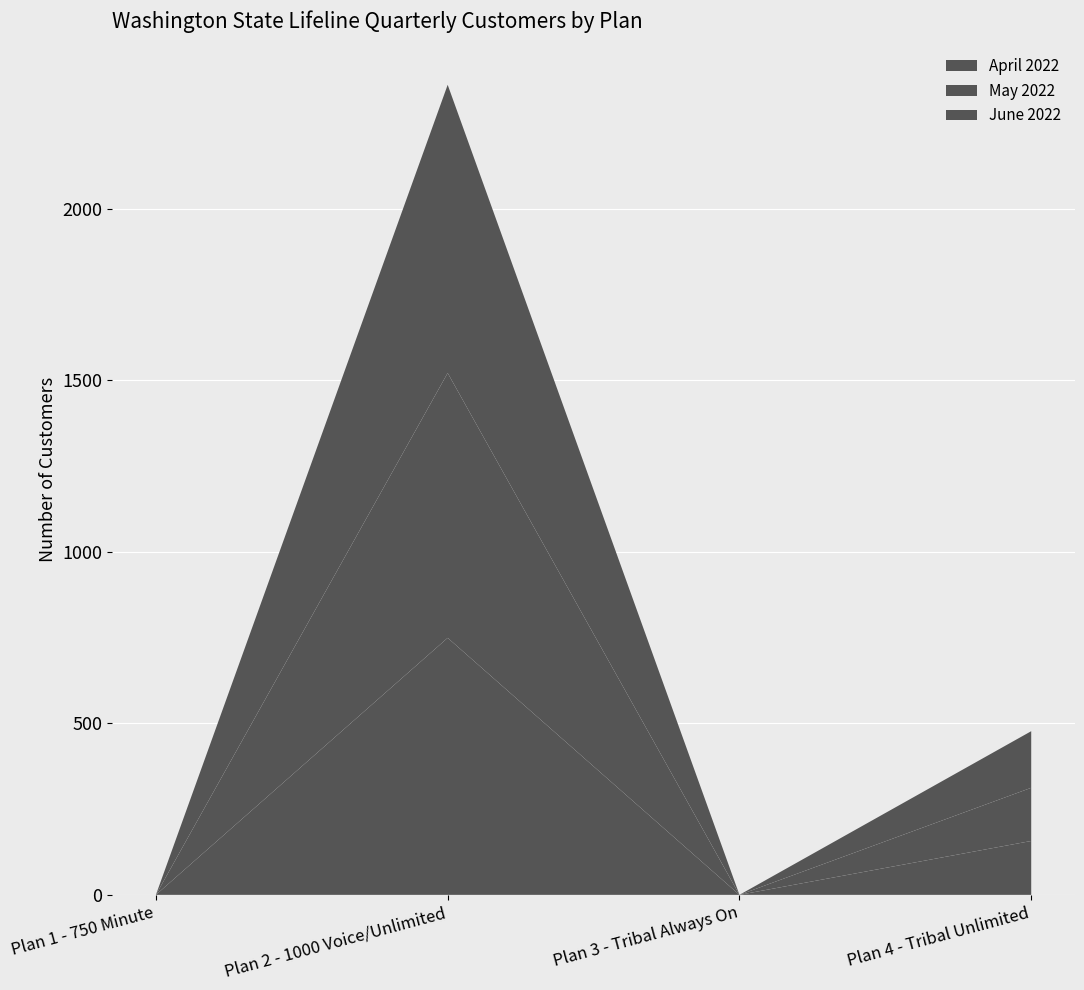

Reading left to right, extract all data points from this chart.

April 2022: Plan 1 - 750 Minute=0	Plan 2 - 1000 Voice/Unlimited=749	Plan 3 - Tribal Always On=0	Plan 4 - Tribal Unlimited=157
May 2022: Plan 1 - 750 Minute=0	Plan 2 - 1000 Voice/Unlimited=772	Plan 3 - Tribal Always On=0	Plan 4 - Tribal Unlimited=155
June 2022: Plan 1 - 750 Minute=0	Plan 2 - 1000 Voice/Unlimited=840	Plan 3 - Tribal Always On=0	Plan 4 - Tribal Unlimited=165